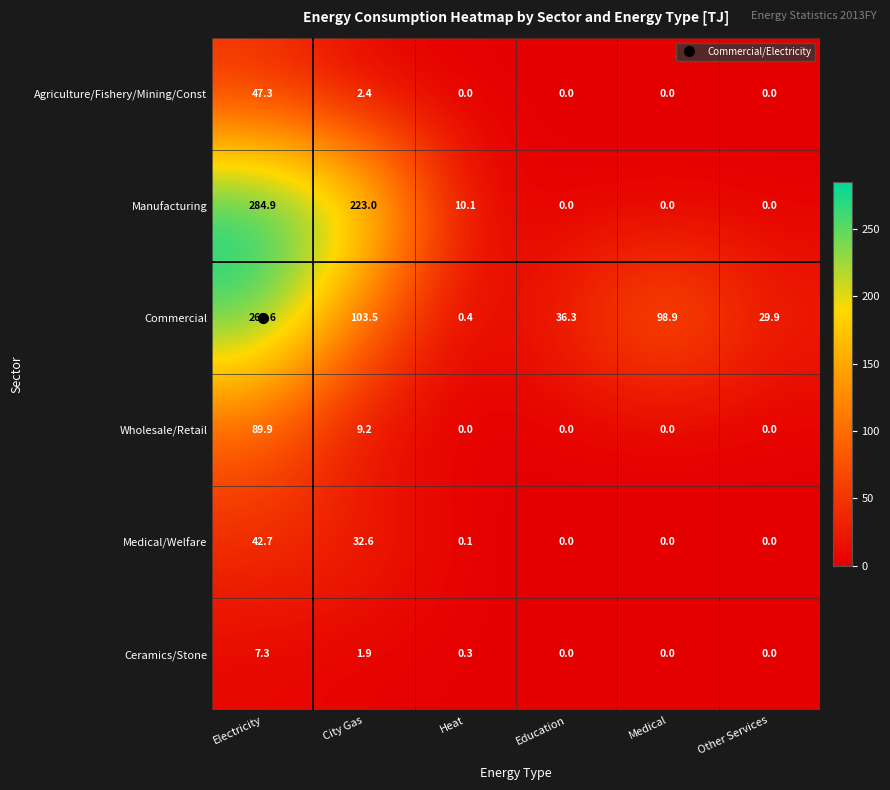

At which label does Manufacturing reach its peak?

Electricity